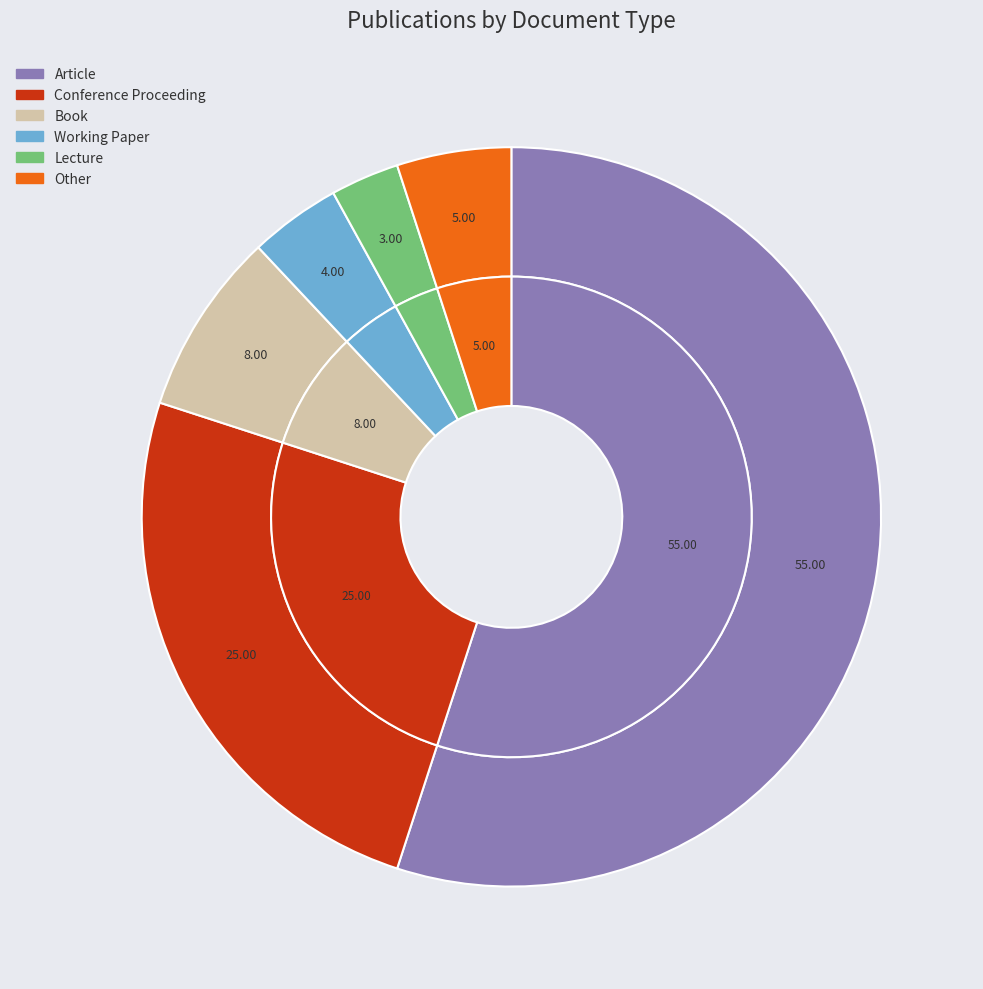

Which category has the smallest portion of the pie?

Lecture